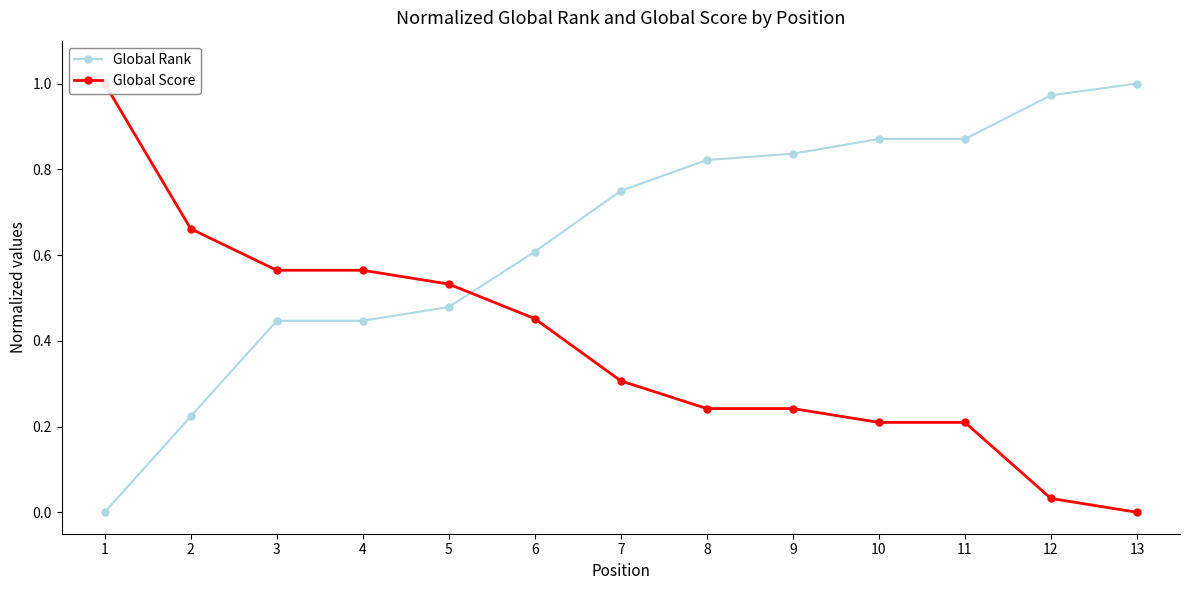

What is the difference between the Global Score values at 2 and 1?

0.3